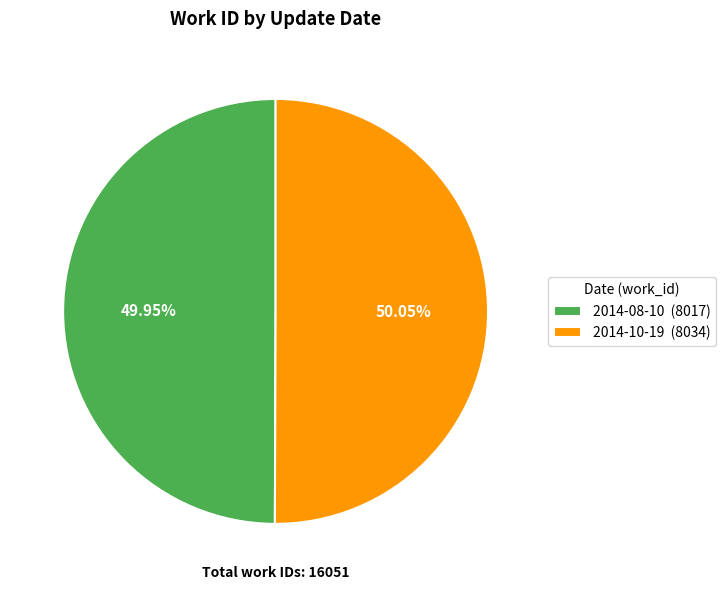

Combined, do 2014-08-10 and 2014-10-19 account for over 50%?

Yes